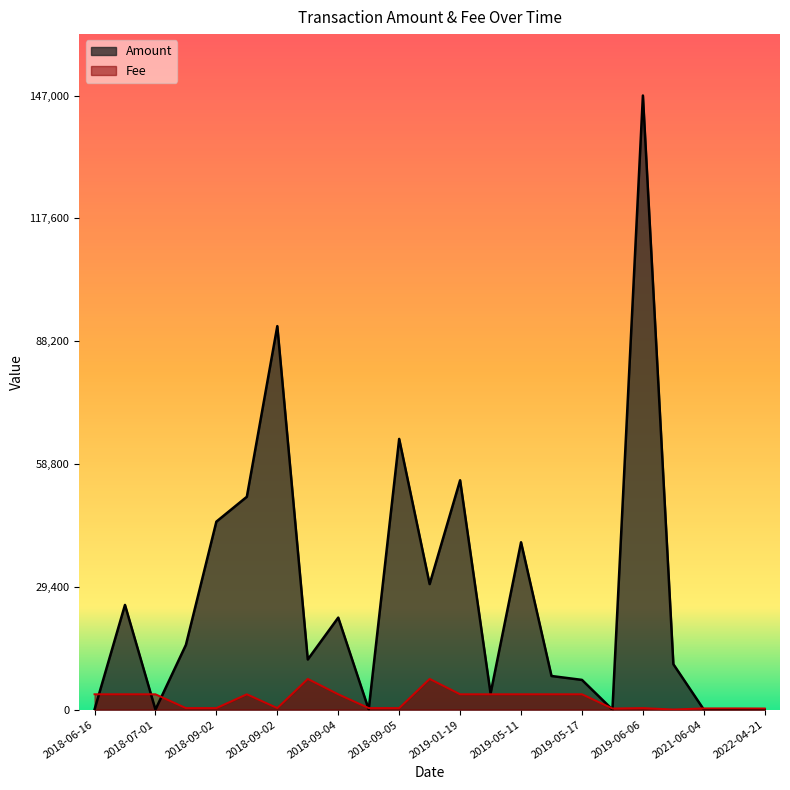

In Amount, how many points are lower than both neighbors (excluding endpoints)?

7